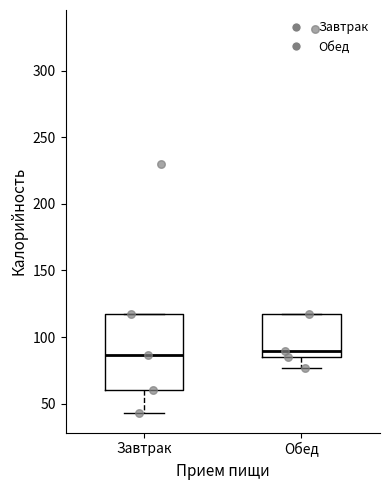

Reading left to right, read every box against the y-axis: the position of its median line, the range the box covers, and the ends of its whiskers. The values are not printed on the chart, so give them approximately, as read against the axis.

Завтрак: median 85, box 60 to 120, whiskers 45 to 120
Обед: median 90, box 85 to 120, whiskers 75 to 120